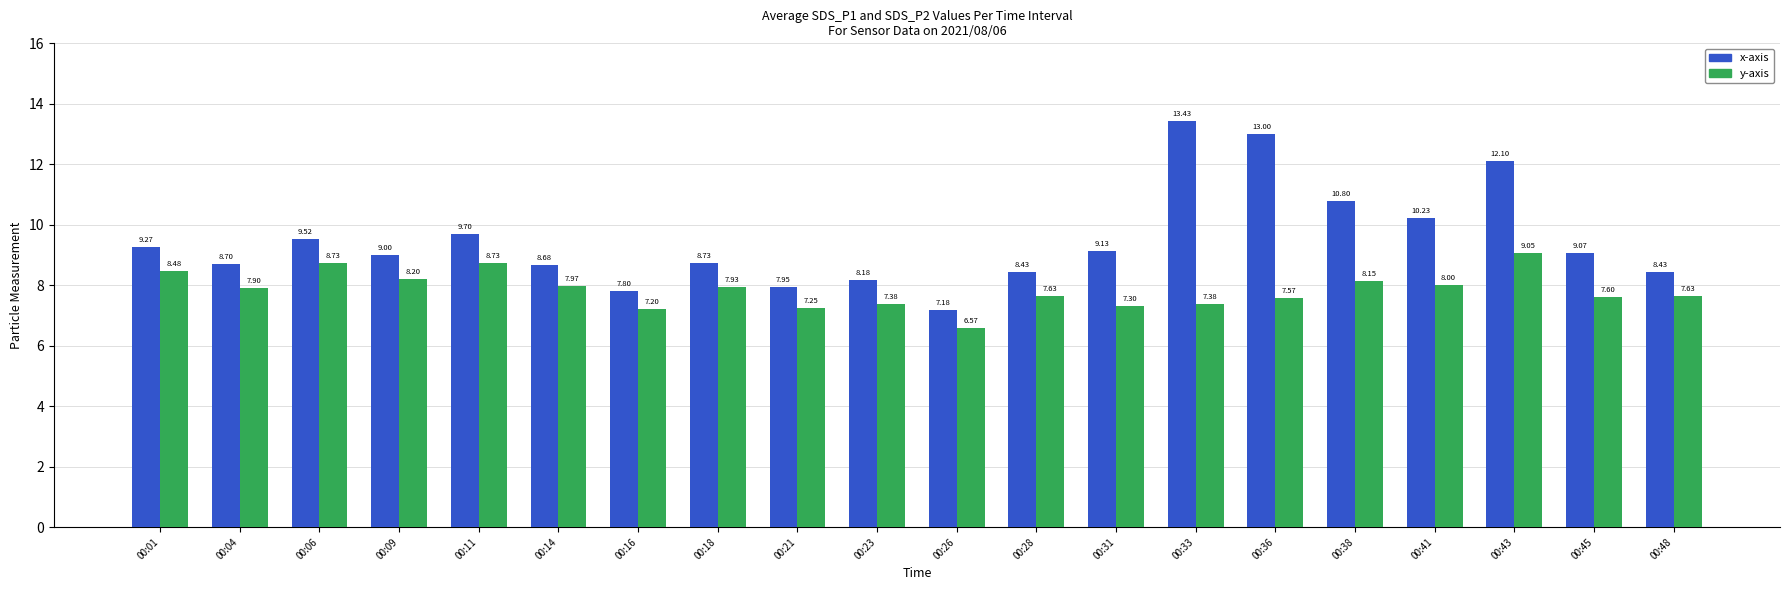

Are the bars horizontal?

No